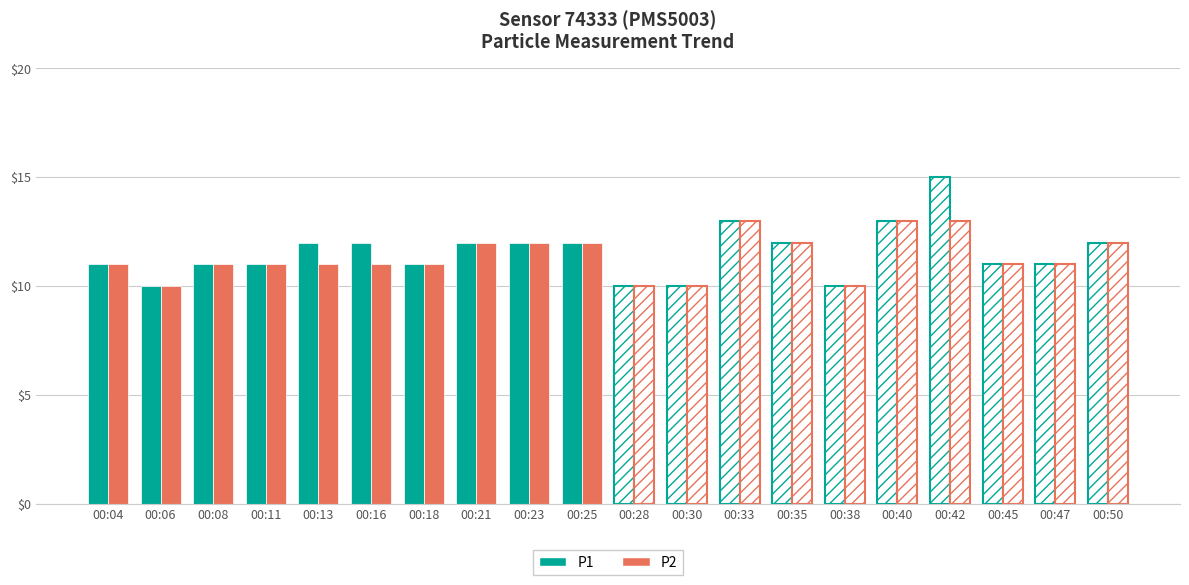

How many bars are there in total?

40